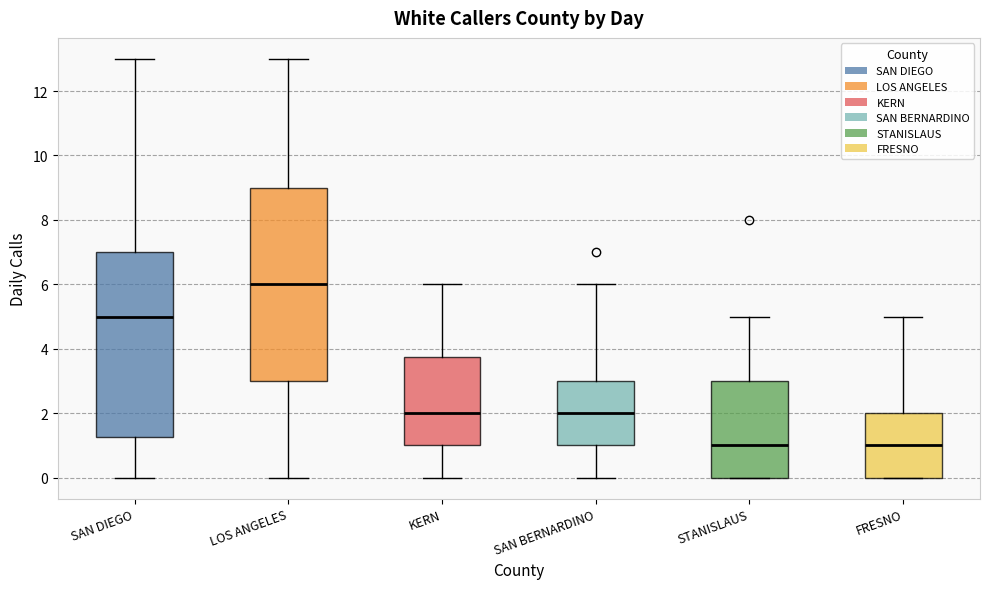

Reading left to right, transcribe this box plot: for each box, give where its median line is, the range the box spans, and where its two whiskers end, as read against the y-axis. The values are not printed on the chart, so give them approximately, as read against the axis.

SAN DIEGO: median 5.0, box 1.2 to 7.0, whiskers 0.0 to 13.0
LOS ANGELES: median 6.0, box 3.0 to 9.0, whiskers 0.0 to 13.0
KERN: median 2.0, box 1.0 to 3.8, whiskers 0.0 to 6.0
SAN BERNARDINO: median 2.0, box 1.0 to 3.0, whiskers 0.0 to 6.0
STANISLAUS: median 1.0, box 0.0 to 3.0, whiskers 0.0 to 5.0
FRESNO: median 1.0, box 0.0 to 2.0, whiskers 0.0 to 5.0